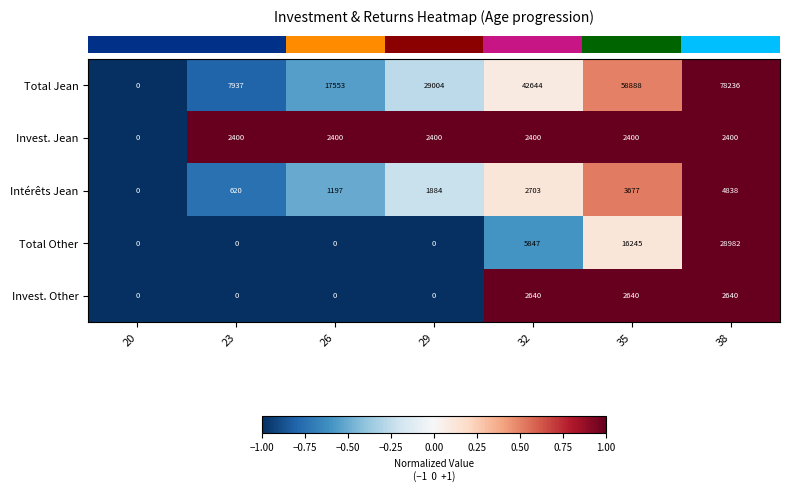

What is the minimum value shown in the chart?

0